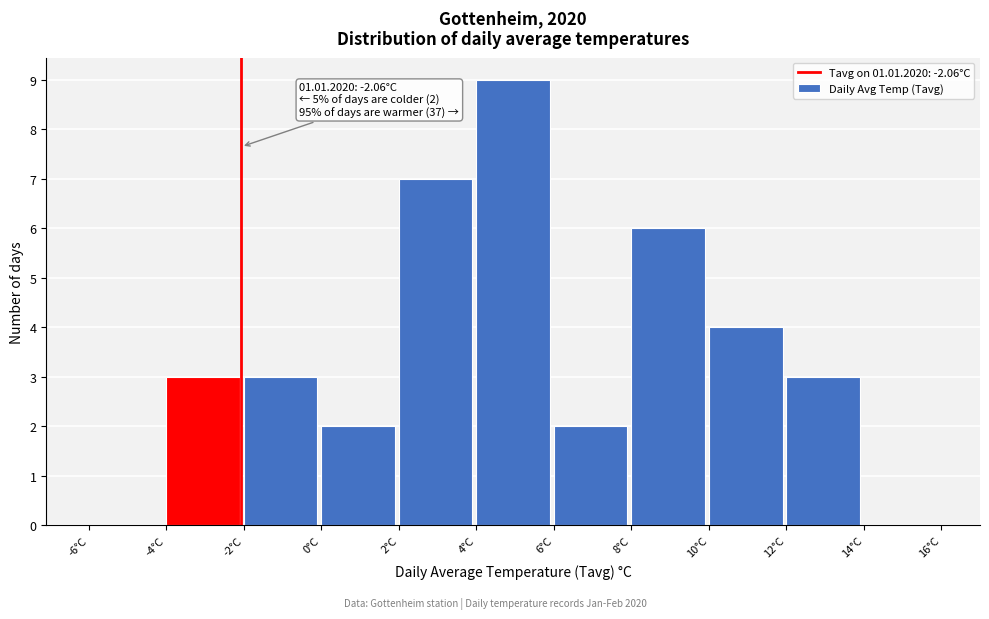

Which range on the x-axis has the tallest bar?

4 to 6